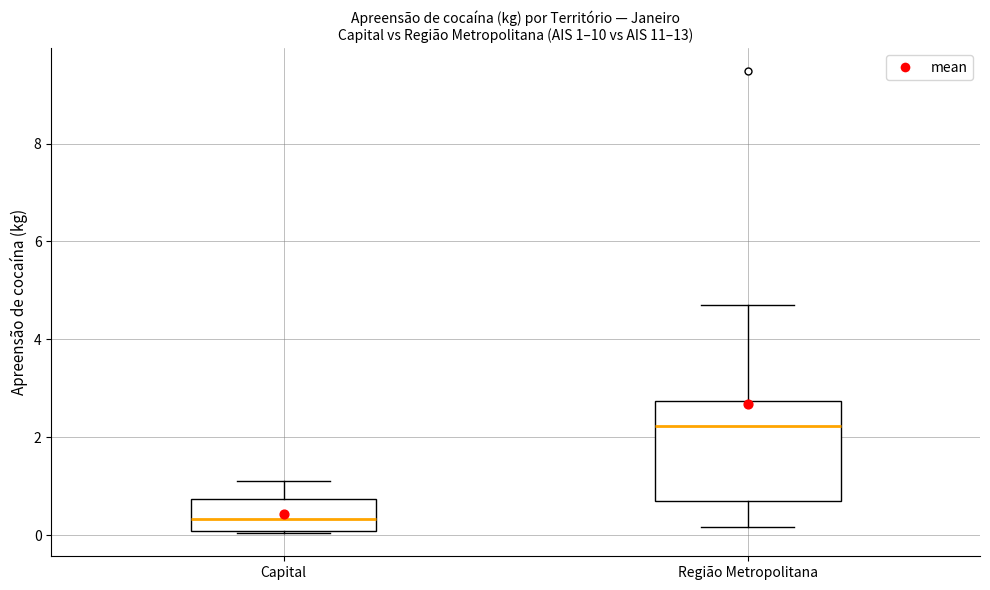

Comparing the boxes themselves (not the whiskers), which one is the tallest?

Região Metropolitana